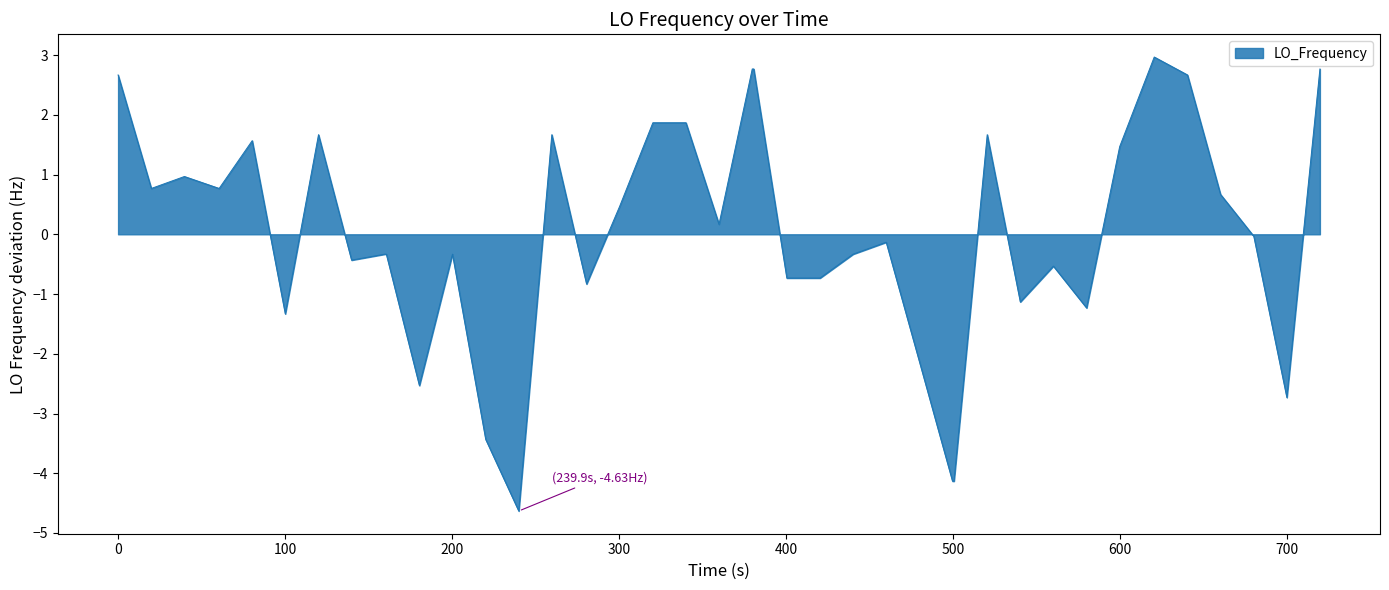

What is the difference between the maximum and minimum values?

7.6